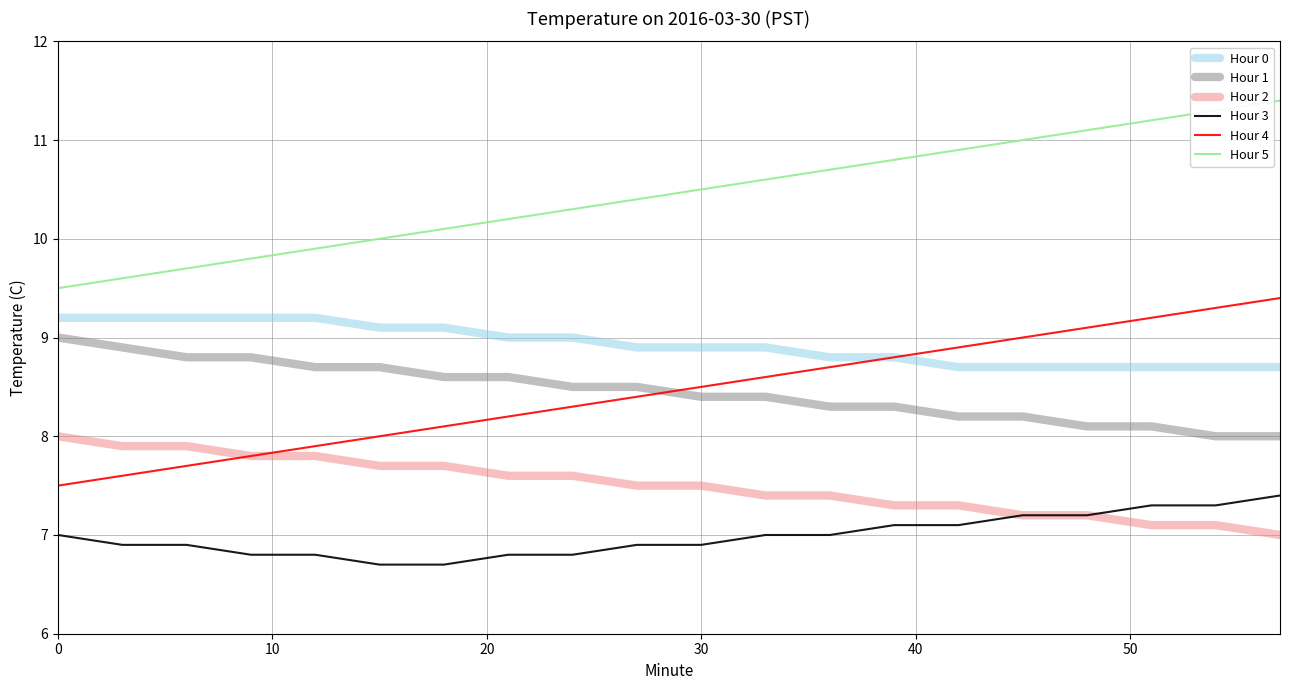

True or false: Hour 3 and Hour 1 intersect in this chart.

False